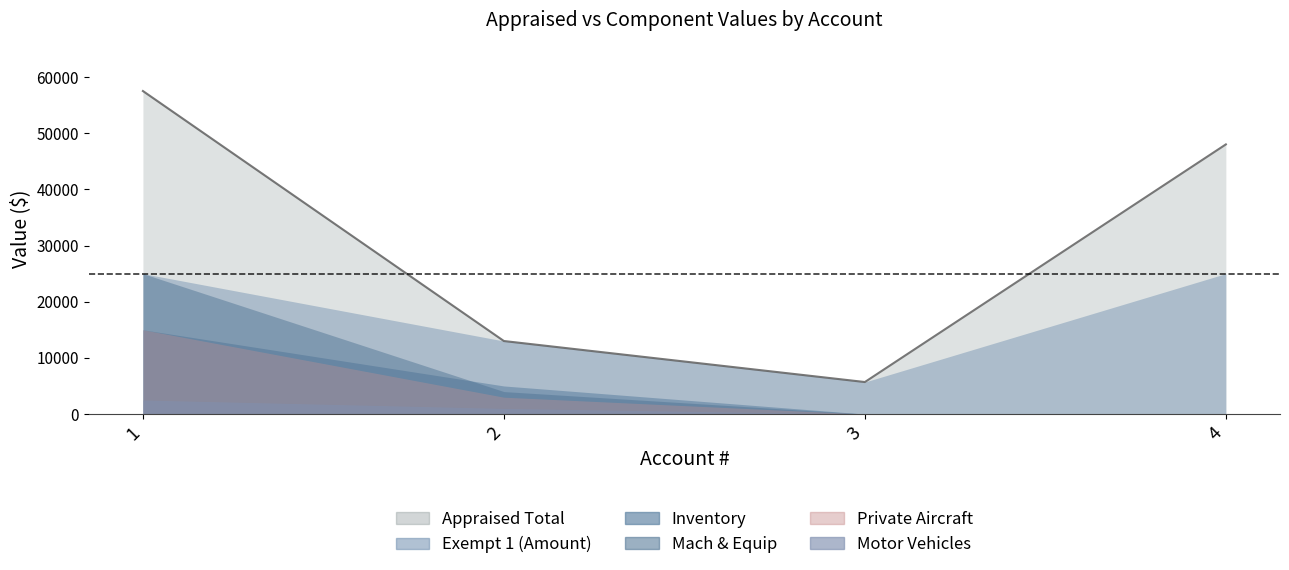

Which has a higher value, 2 or 3?

2